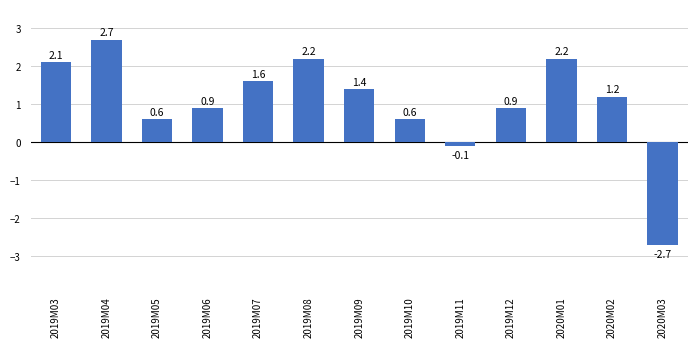

How many data points are above 1?

7